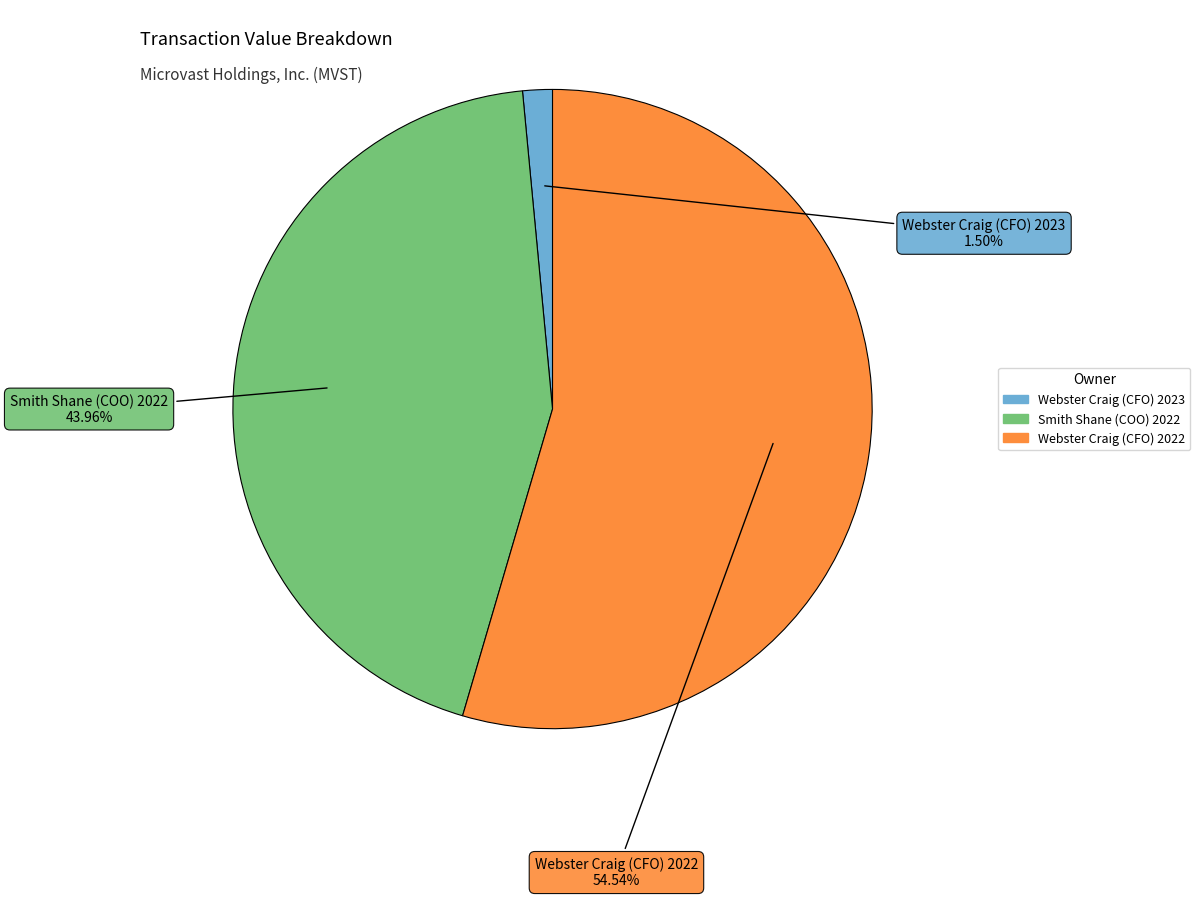

Is Webster Craig (CFO) 2022 the majority of the pie?

Yes